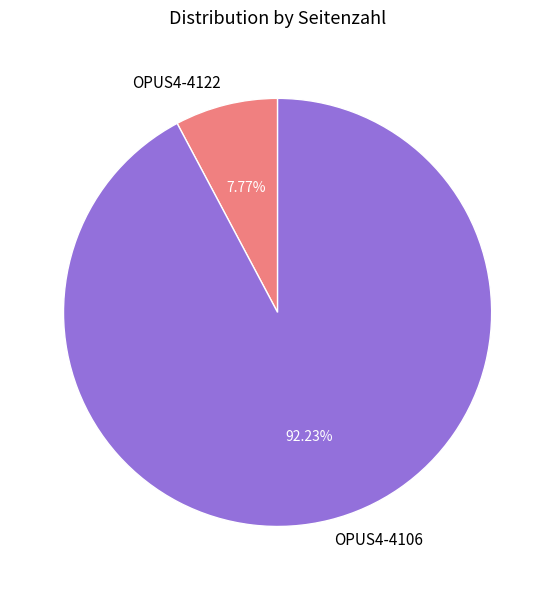

How many slices are in this pie chart?

2